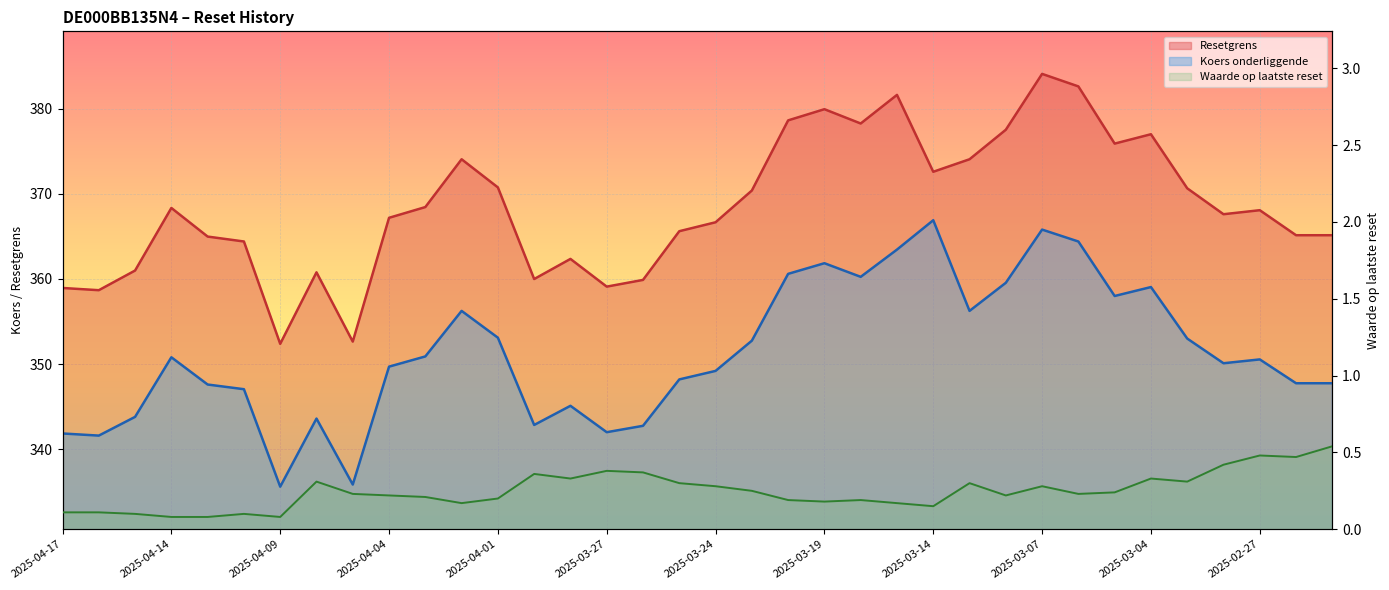

What is the minimum value for Koers onderliggende?

335.6